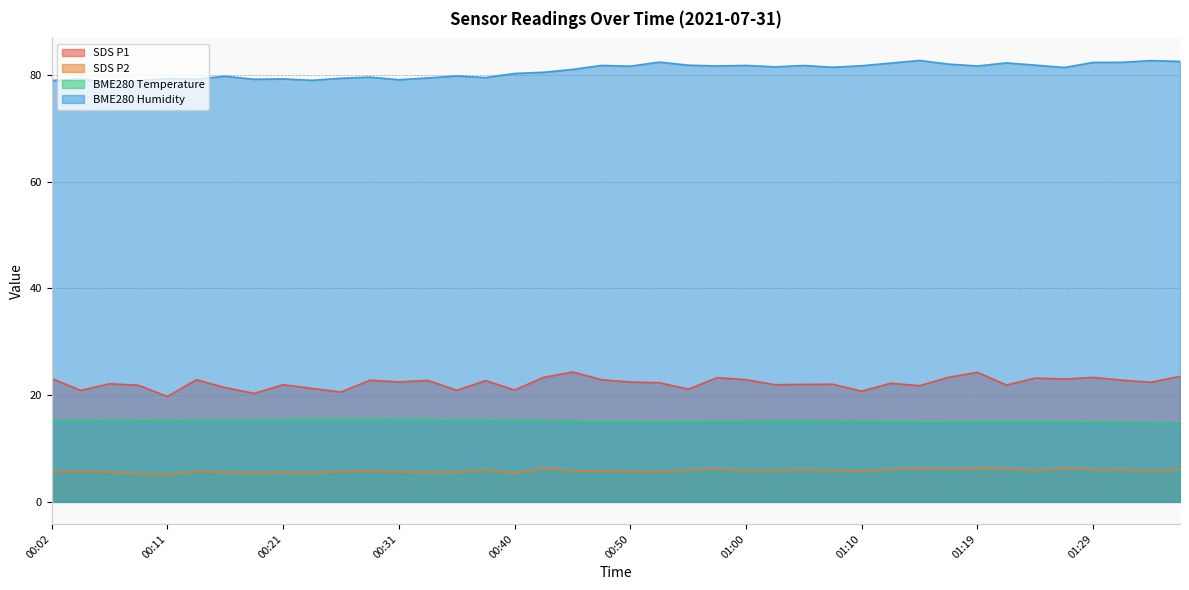

What is the difference between the maximum and second lowest values in the SDS_P2 series?

1.1